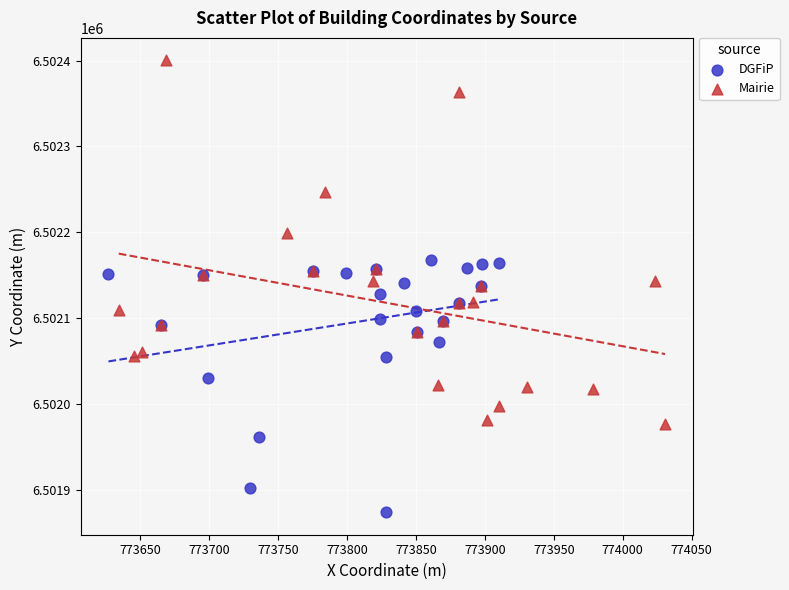

Which series contains the highest Y value?

Mairie